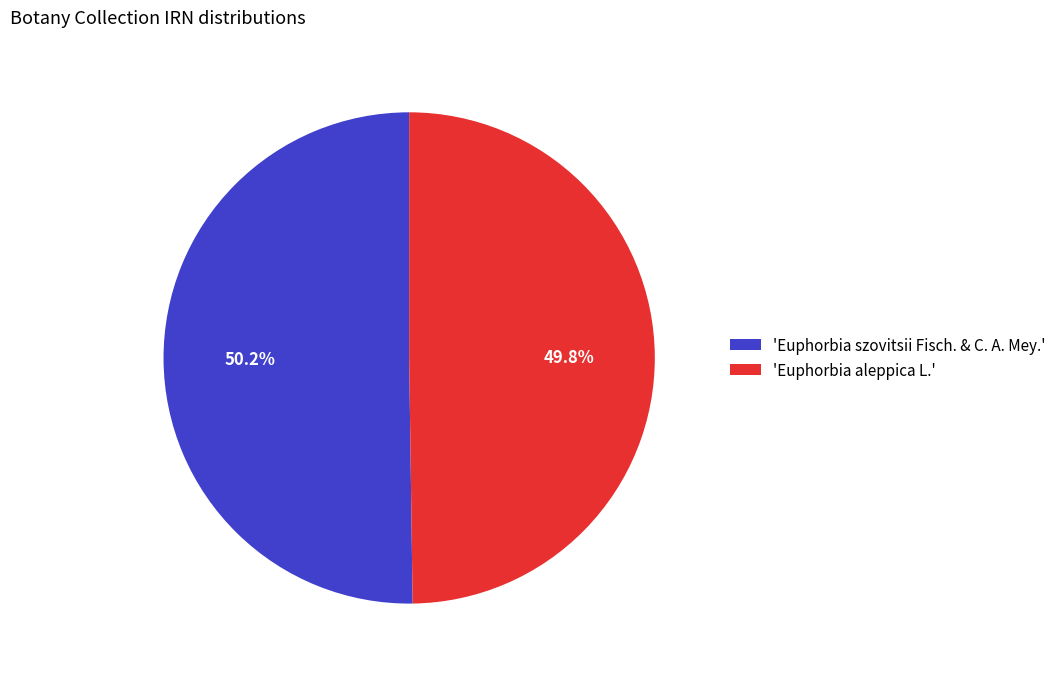

Does any single category account for the majority?

Yes